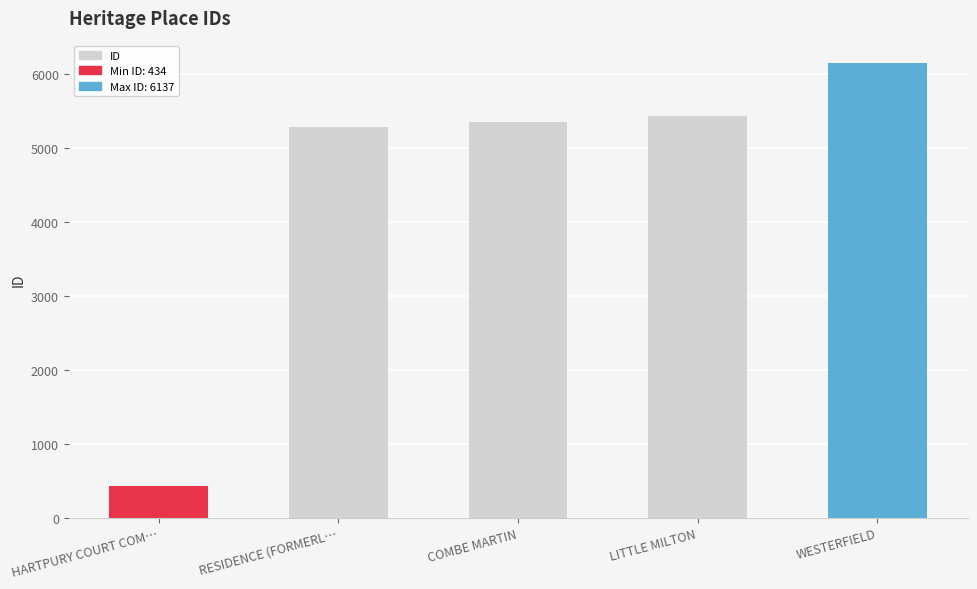

At which category does the chart reach its peak across all series?

WESTERFIELD